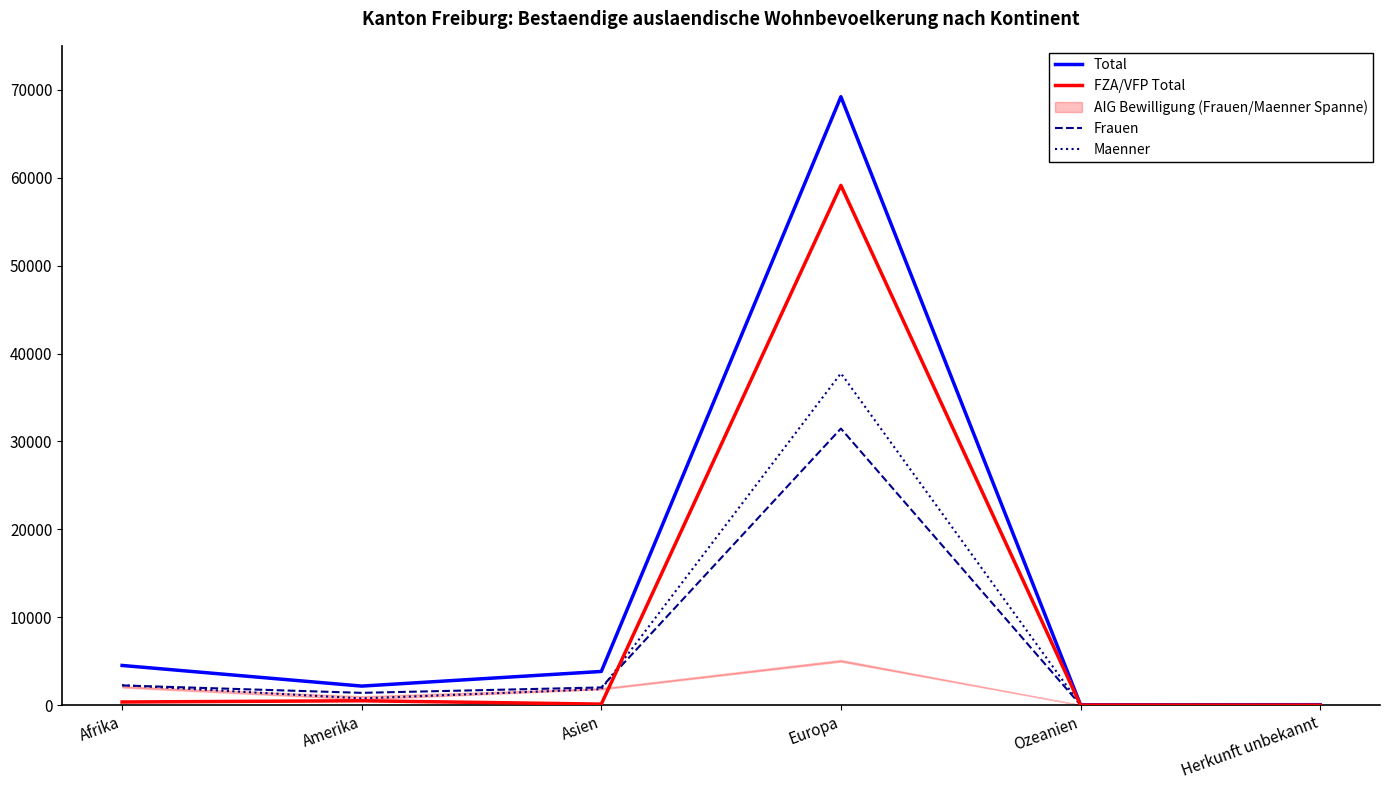

Where does the Frauen series first go above 2012?

Afrika